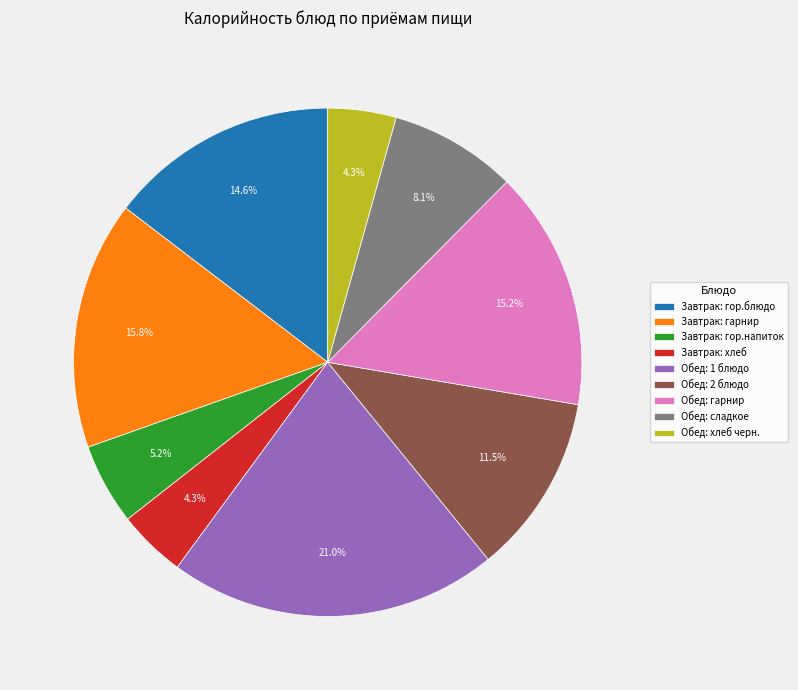

Which category has the biggest portion of the pie?

Обед: 1 блюдо